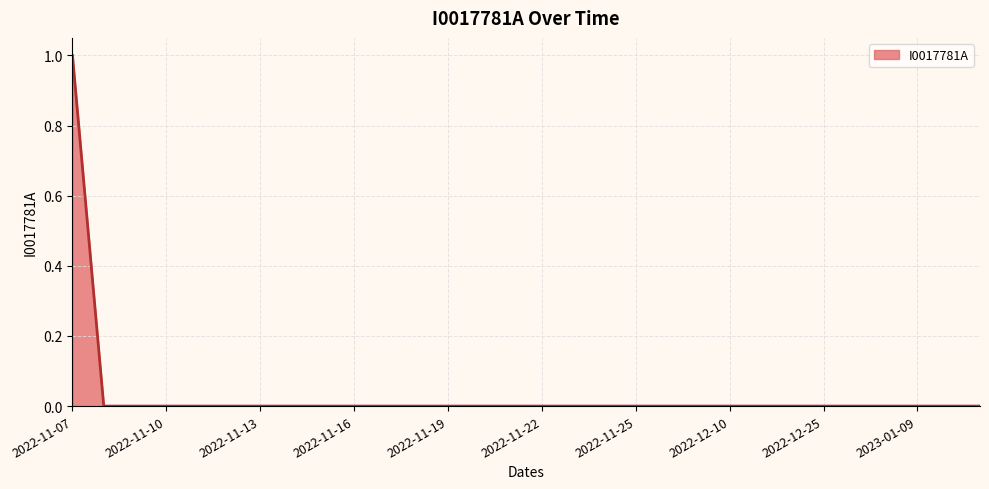

How many lines are shown in the chart?

1